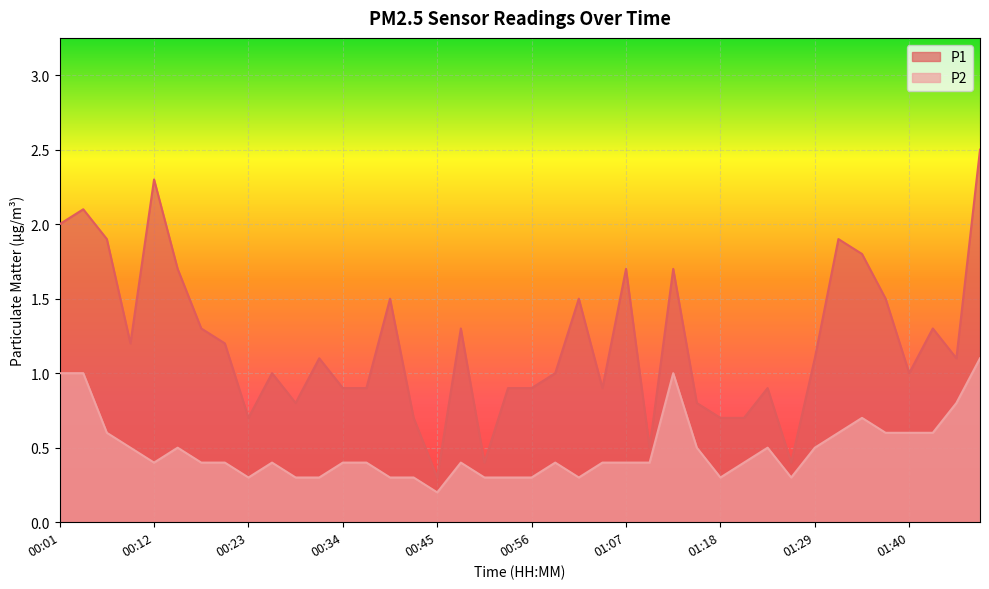

At which category does P1 reach its first local peak?

00:03